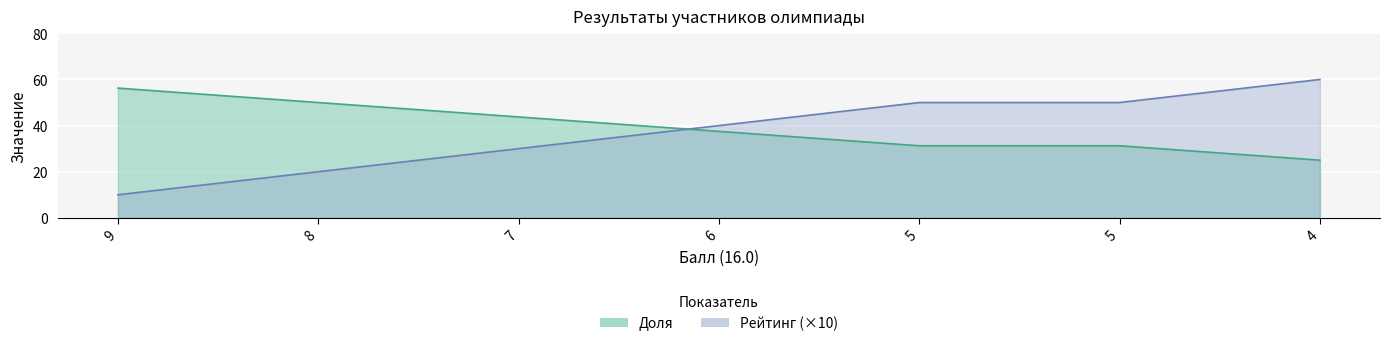

Rank the series by their maximum value, from lowest to highest.

Доля, Рейтинг